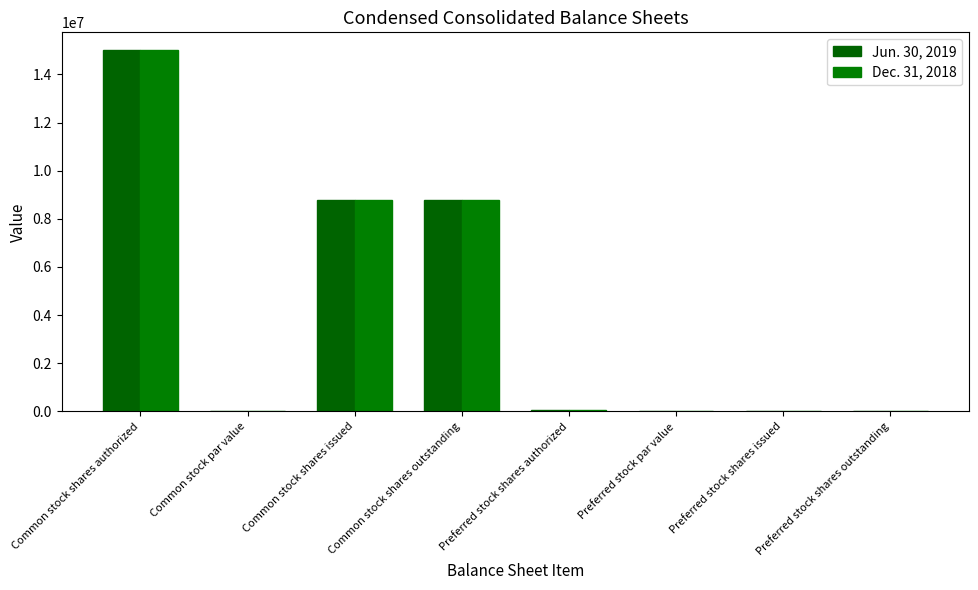

How many distinct data groups are displayed?

2